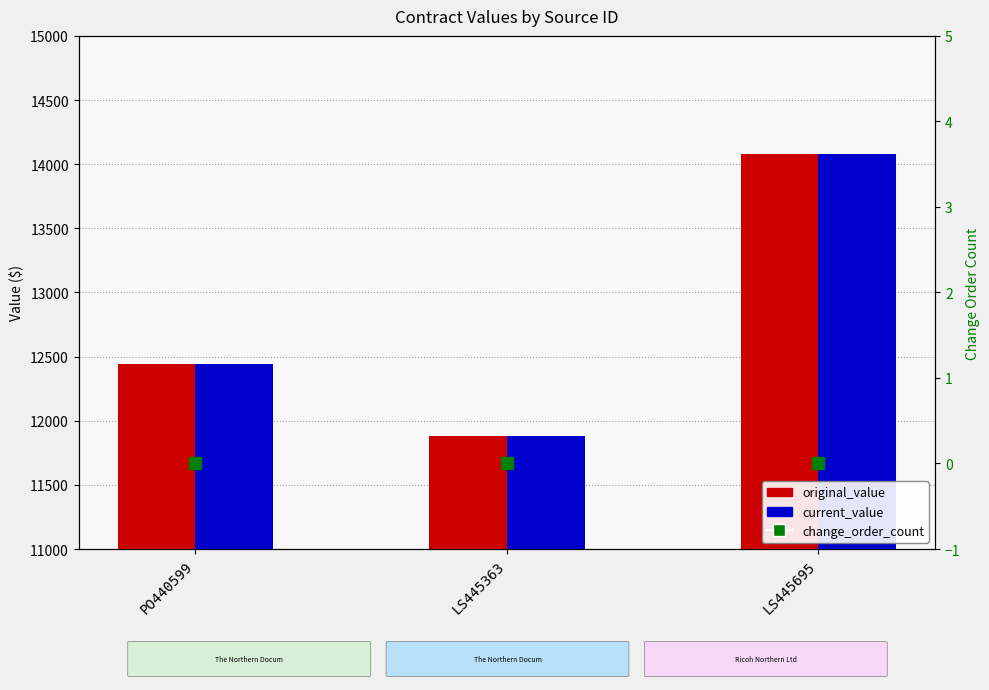

At which category is the sum across all series the highest?

LS445695